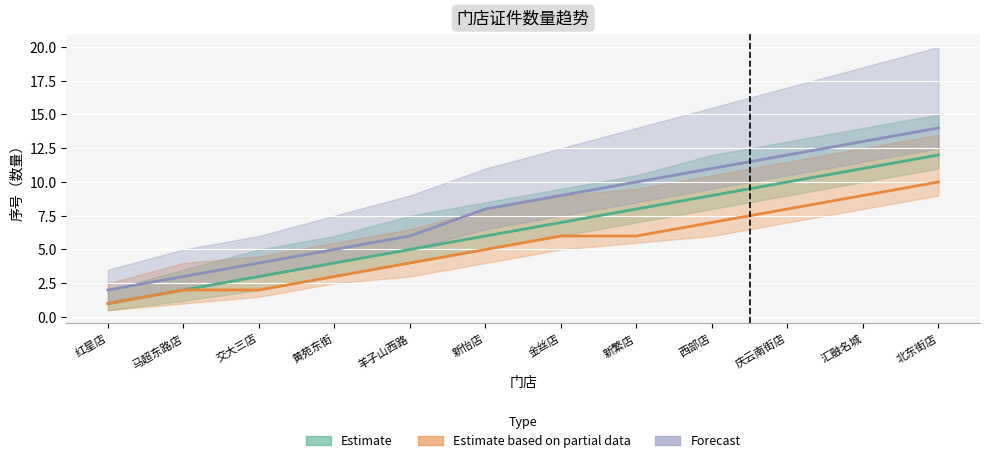

True or false: Estimate and Estimate based on partial data cross at least once.

False